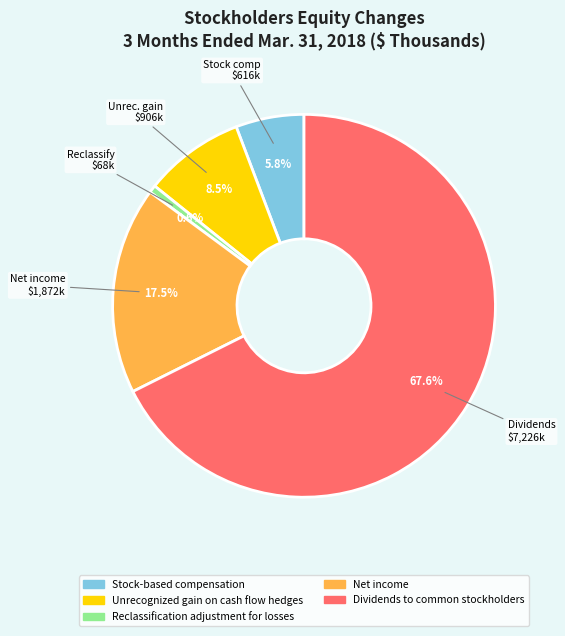

Which category has the biggest portion of the pie?

Dividends to common stockholders